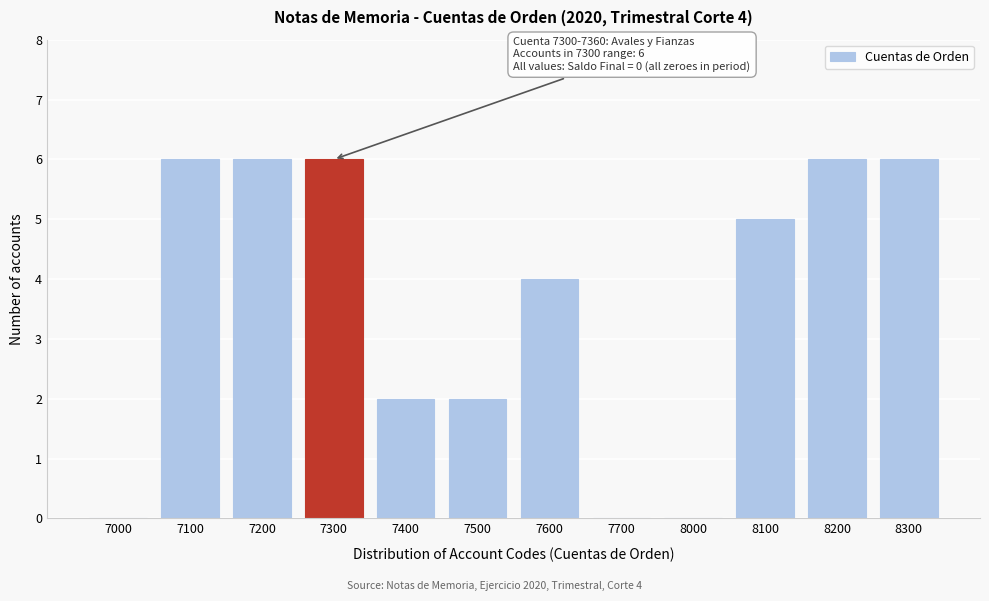

Reading right to left, transcribe all the data shown in this chart.

8300=6	8200=6	8100=5	8000=0	7700=0	7600=4	7500=2	7400=2	7300=6	7200=6	7100=6	7000=0